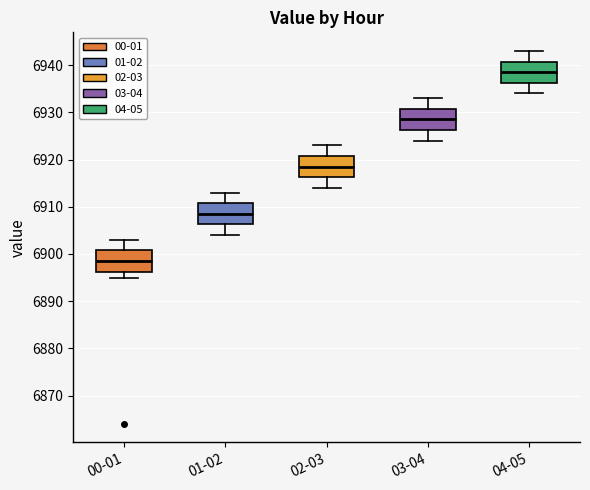

Reading left to right, transcribe this box plot: for each box, give where its median line is, the range the box spans, and where its two whiskers end, as read against the y-axis. The values are not printed on the chart, so give them approximately, as read against the axis.

00-01: median 6899, box 6896 to 6901, whiskers 6895 to 6903
01-02: median 6909, box 6906 to 6911, whiskers 6904 to 6913
02-03: median 6919, box 6916 to 6921, whiskers 6914 to 6923
03-04: median 6929, box 6926 to 6931, whiskers 6924 to 6933
04-05: median 6939, box 6936 to 6941, whiskers 6934 to 6943